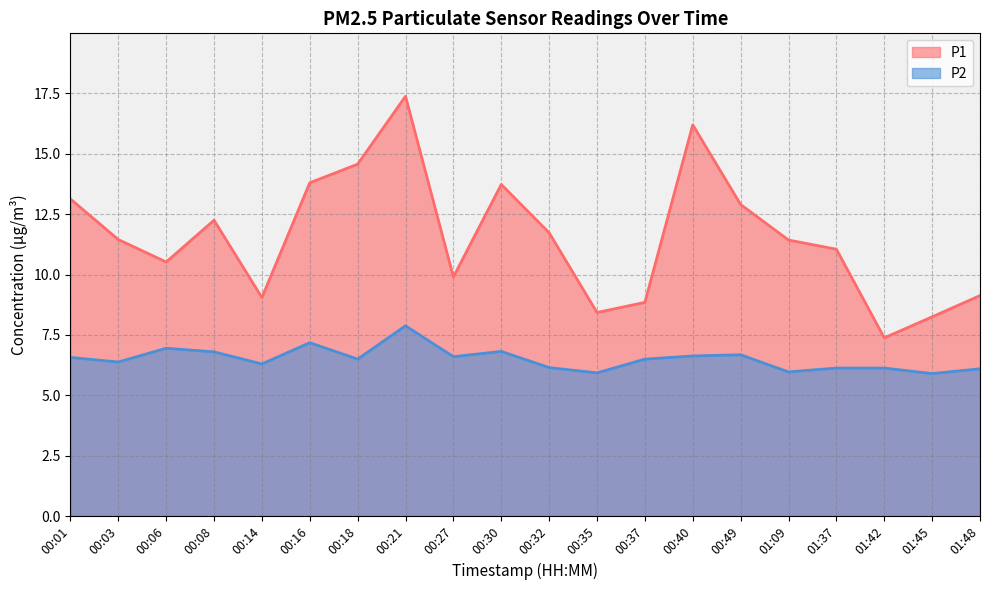

What position from the left is 00:40?

14